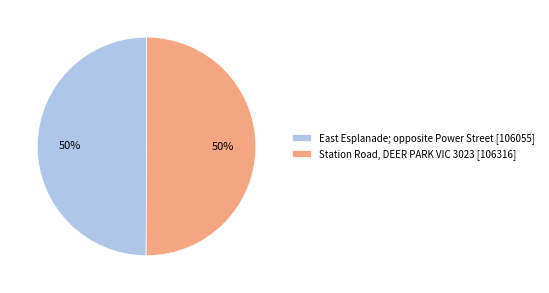

Approximately how many times larger is the value at Station Road, DEER PARK VIC 3023 [106316] compared to East Esplanade; opposite Power Street [106055]?

1.0